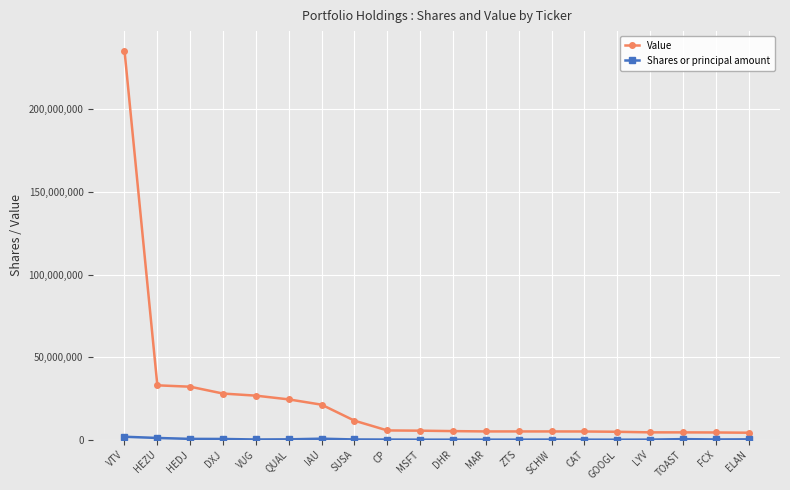

Which series has the widest spread of values?

Value